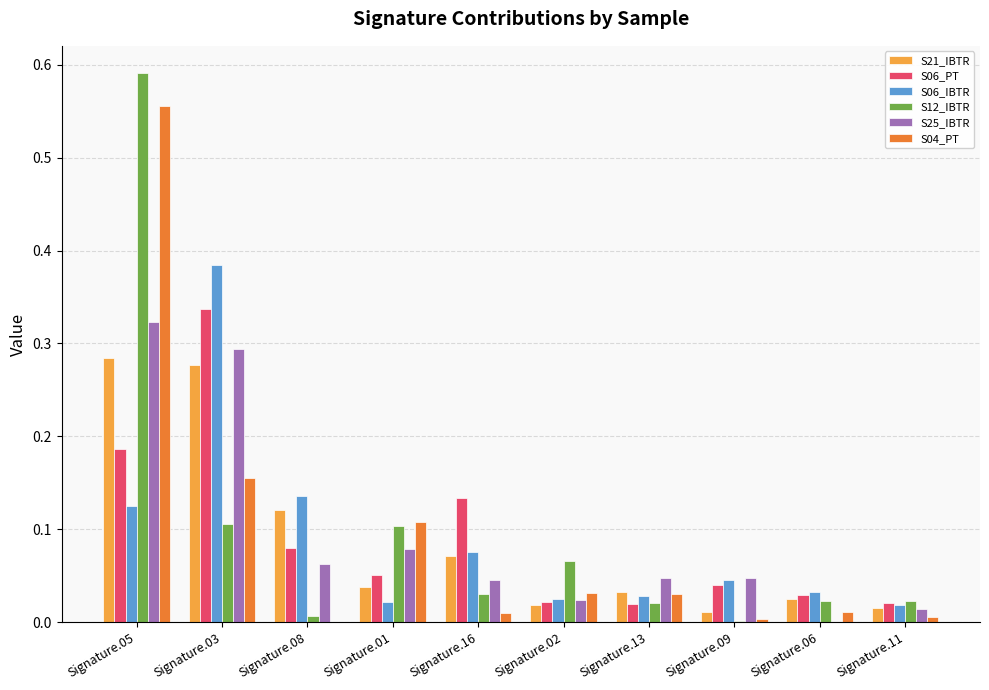

Which category has the highest value in the S06_IBTR series?

Signature.03